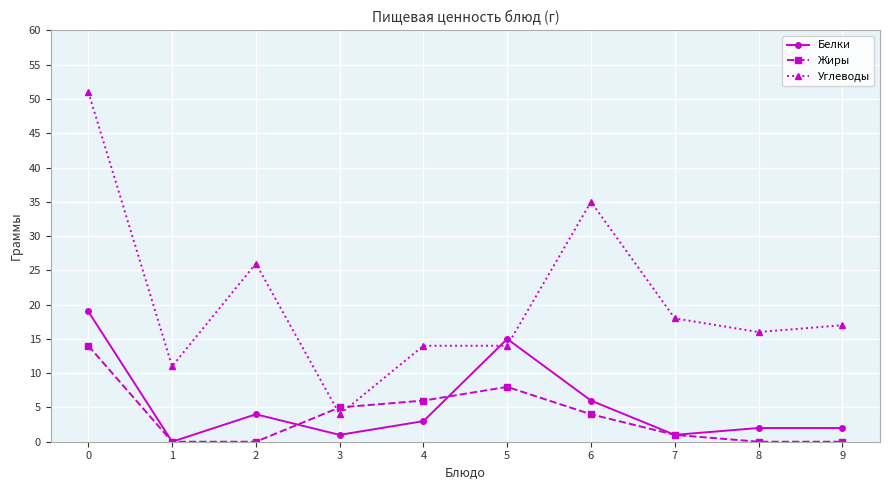

Reading right to left, extract all data points from this chart.

Белки: 9=2	8=2	7=1	6=6	5=15	4=3	3=1	2=4	1=0	0=19
Жиры: 9=0	8=0	7=1	6=4	5=8	4=6	3=5	2=0	1=0	0=14
Углеводы: 9=17	8=16	7=18	6=35	5=14	4=14	3=4	2=26	1=11	0=51